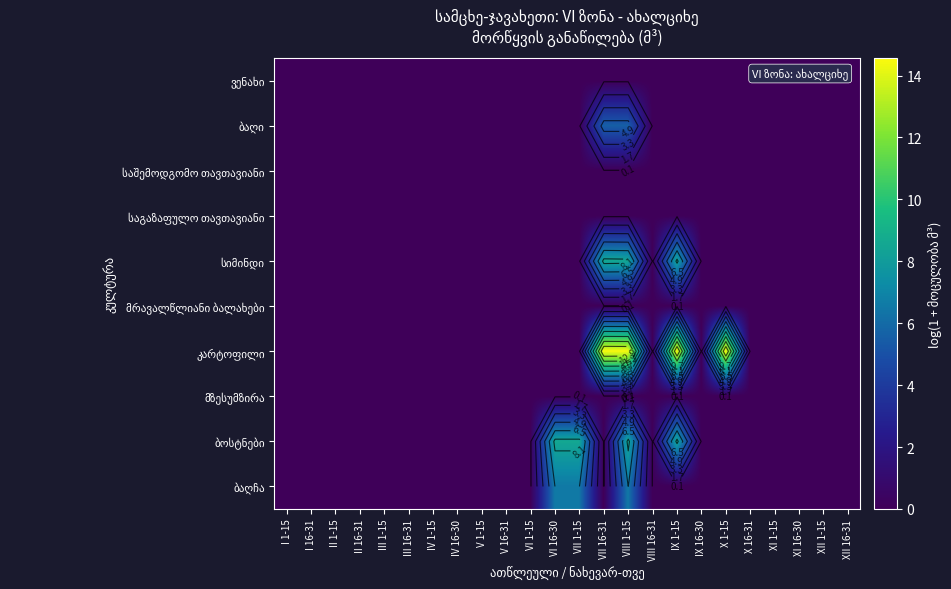

At which label does ვენახი reach its minimum?

I 1-15